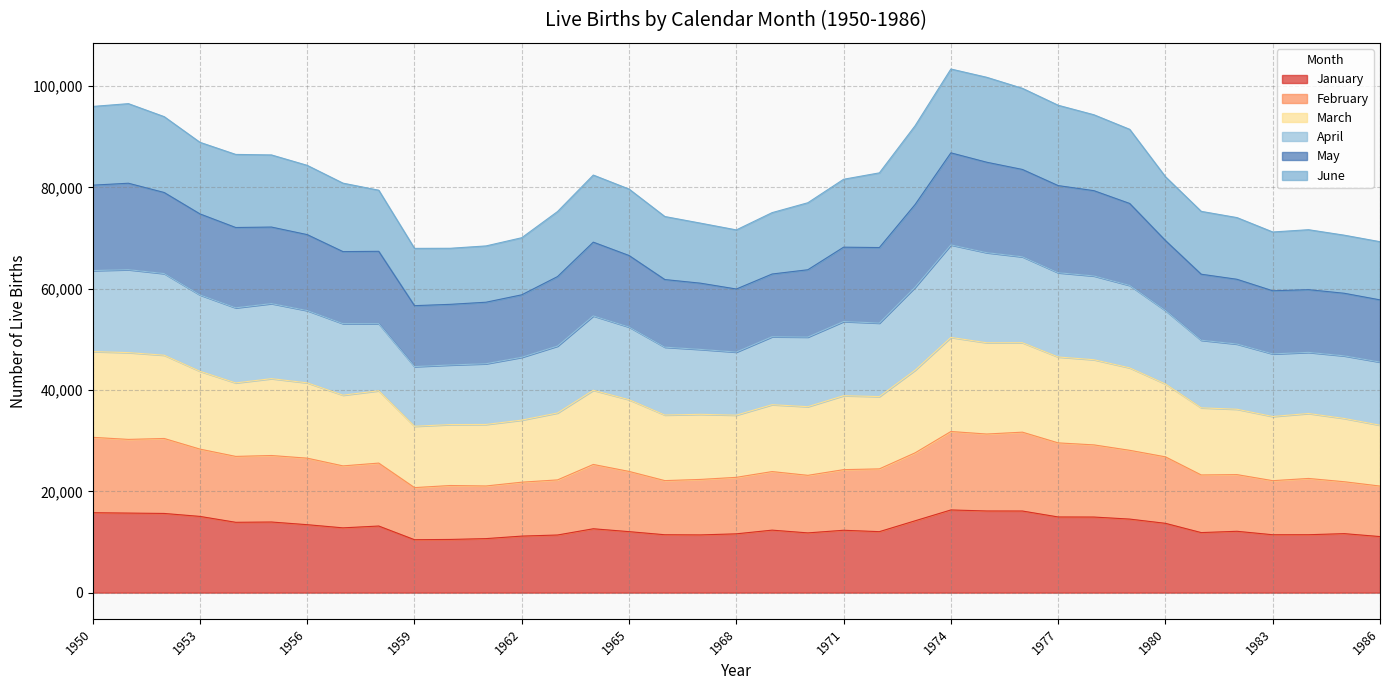

At which category is the sum across all series the highest?

1974